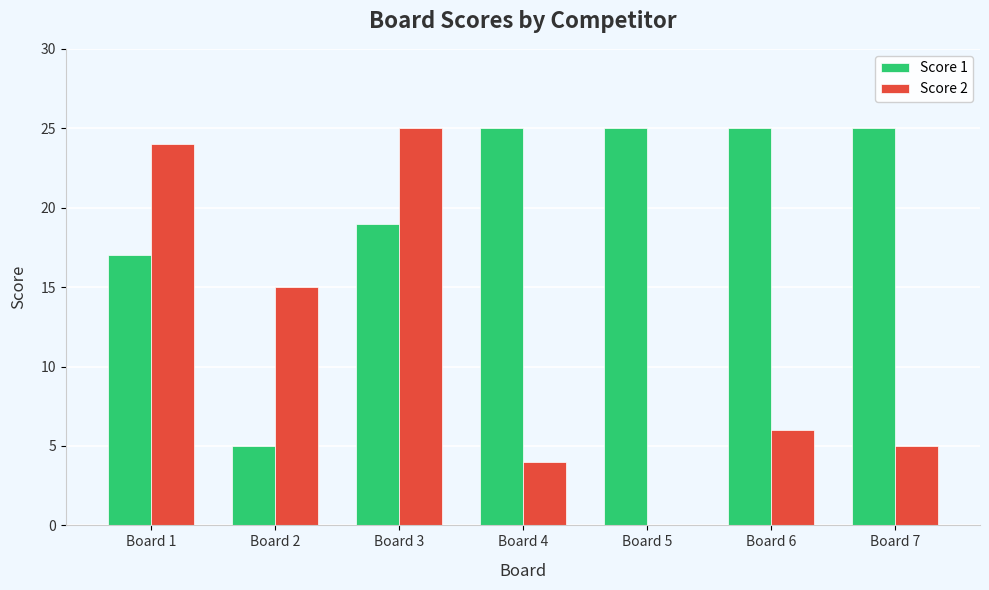

What are all the series names shown in the legend?

Score 1, Score 2